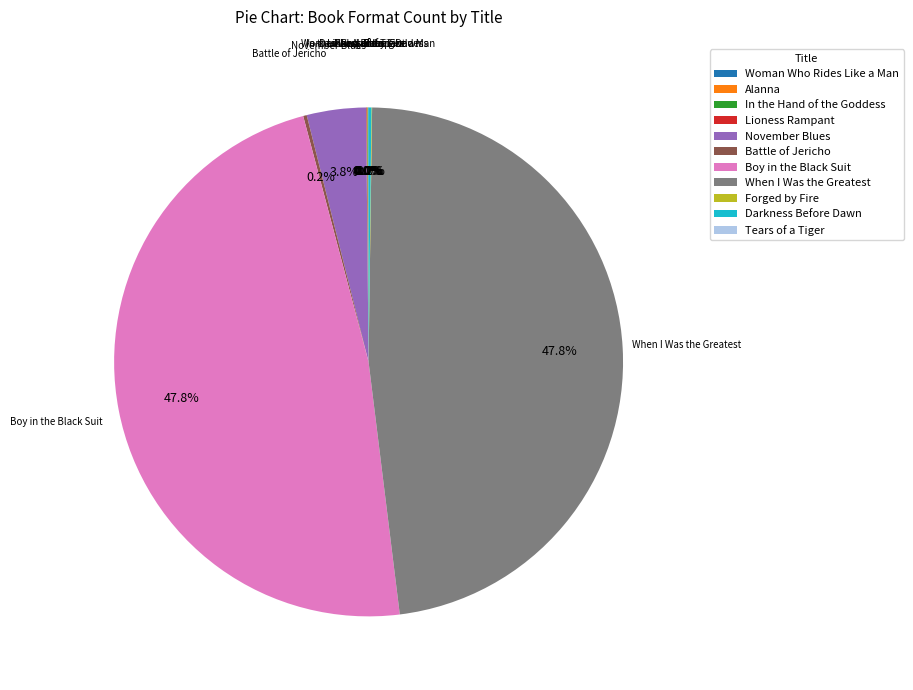

Does When I Was the Greatest account for over 50% of the chart?

No